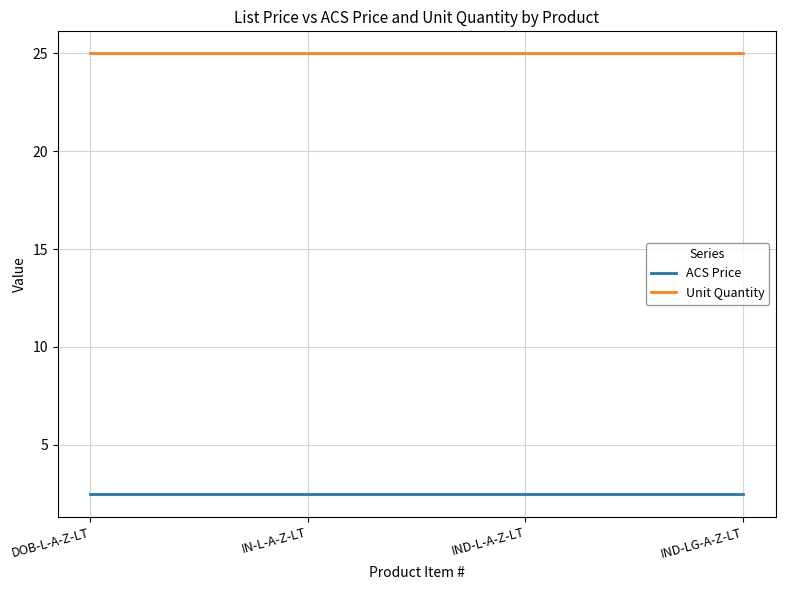

The value of Unit Quantity at IN-L-A-Z-LT is 15.7. True or false?

False